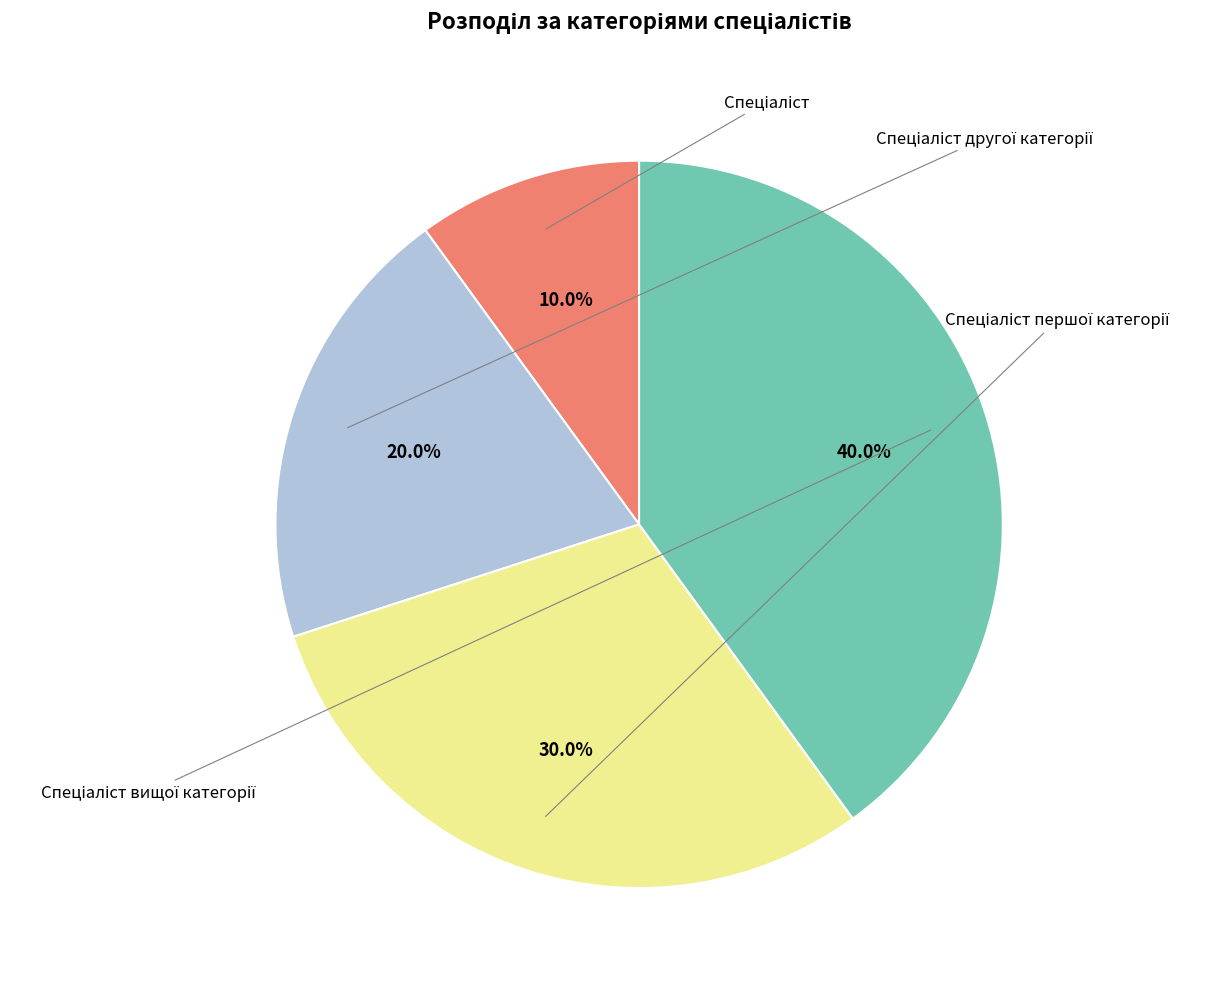

Is there a majority slice in this chart?

No